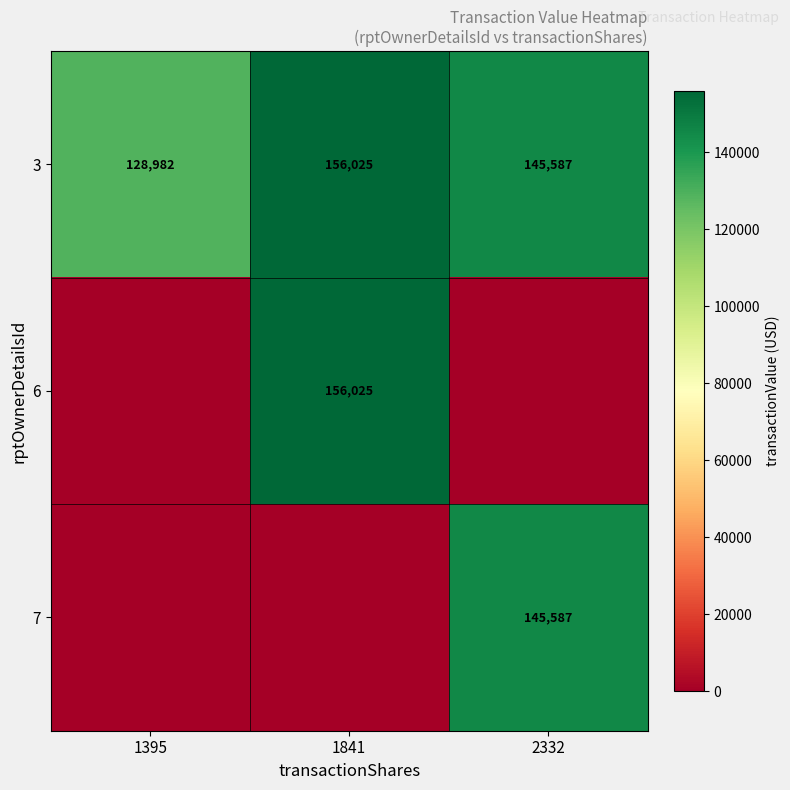

Is it true that 3 equals 223632 at 1395?

False